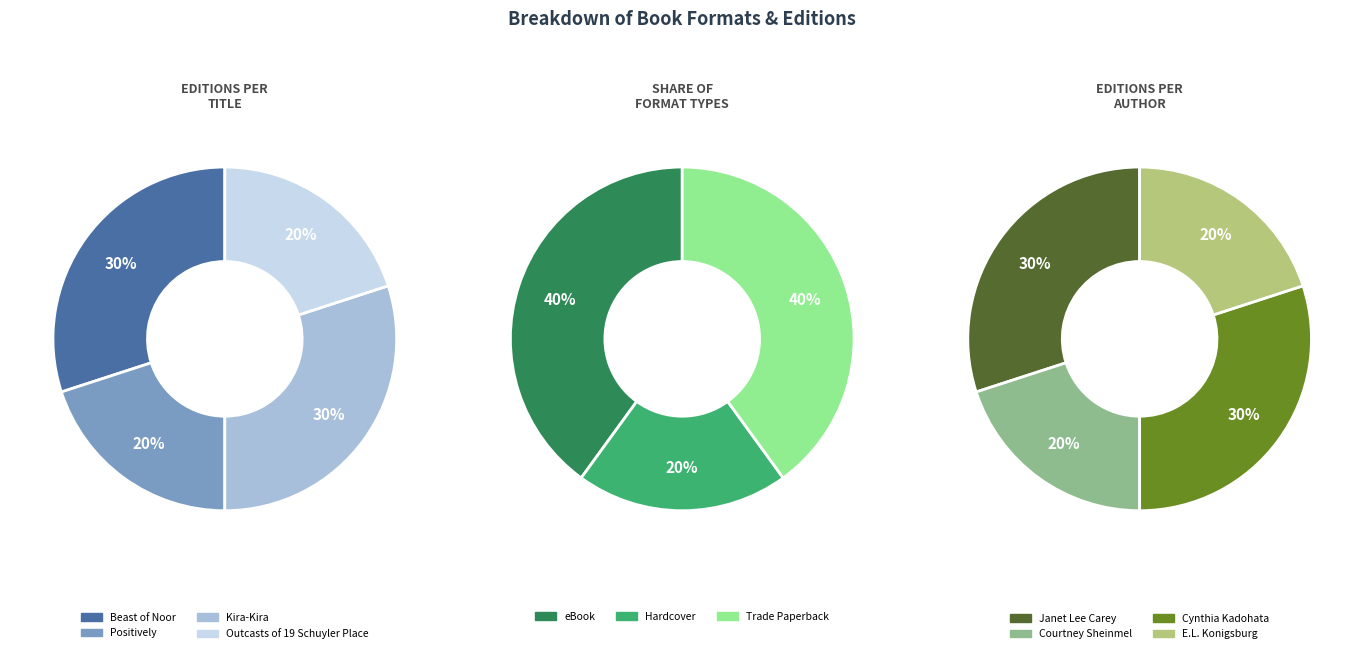

What is the change in value from Positively to Kira-Kira?

+1